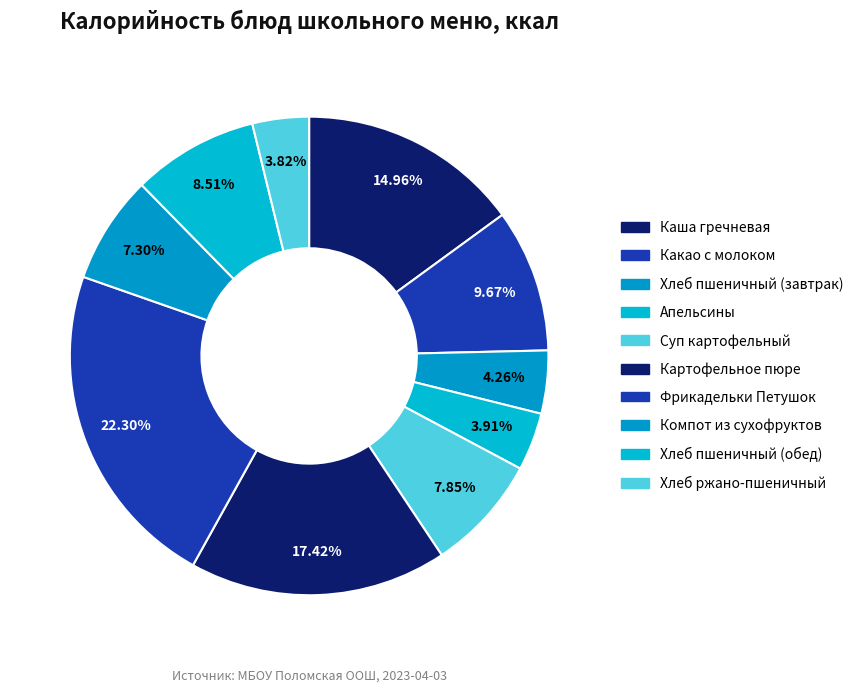

Rank the categories by value from highest to lowest.

Фрикадельки Петушок, Картофельное пюре, Каша гречневая, Какао с молоком, Хлеб пшеничный (обед), Суп картофельный, Компот из сухофруктов, Хлеб пшеничный (завтрак), Апельсины, Хлеб ржано-пшеничный